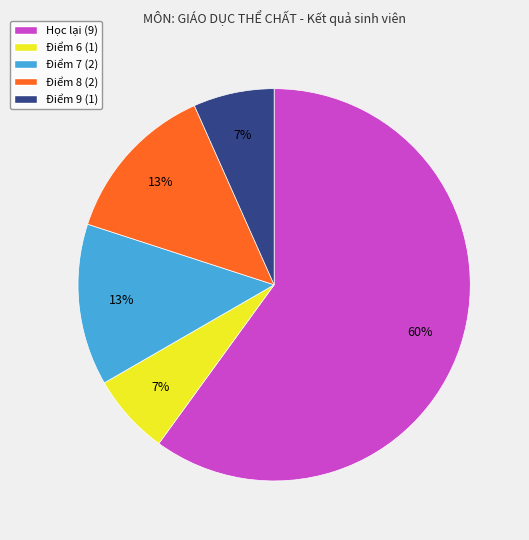

To the nearest percent, what is the difference between the Điểm 8 and Học lại slice percentages?

47%